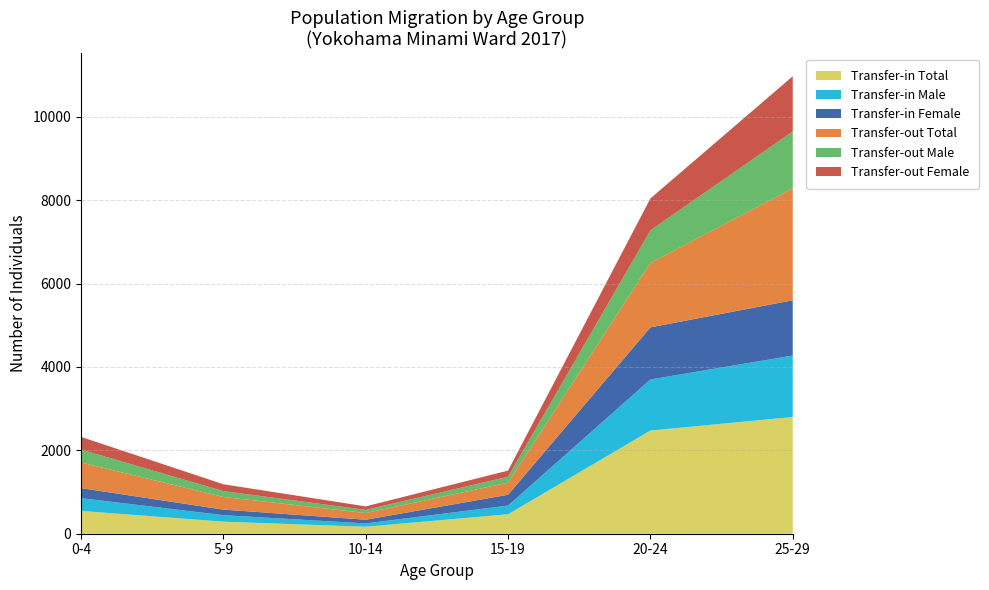

At which category is the sum across all series the highest?

25-29